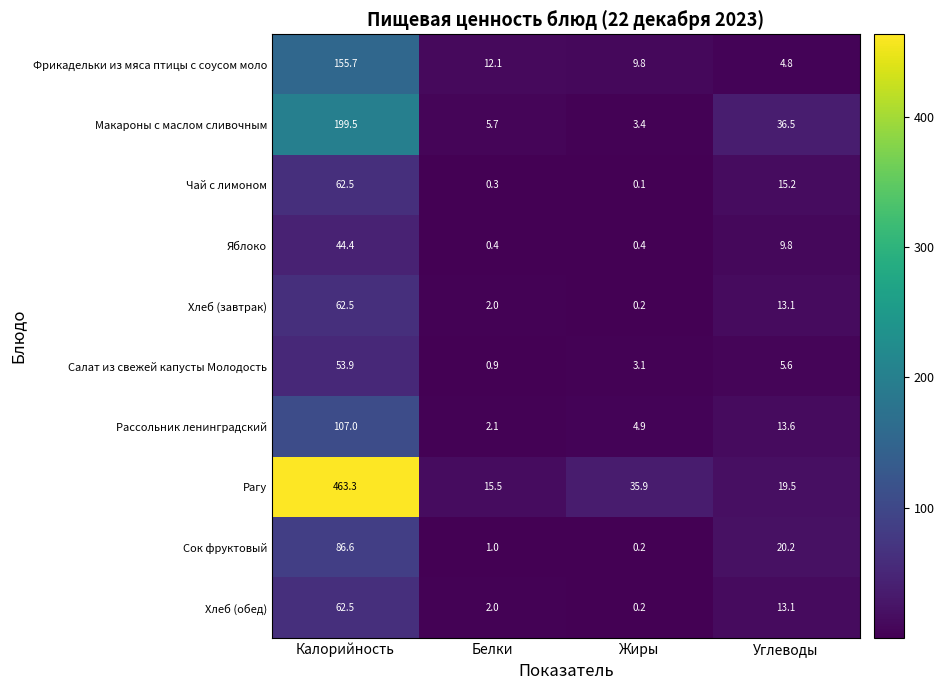

What is the average value of the Фрикадельки из мяса птицы с соусом моло series?

45.6